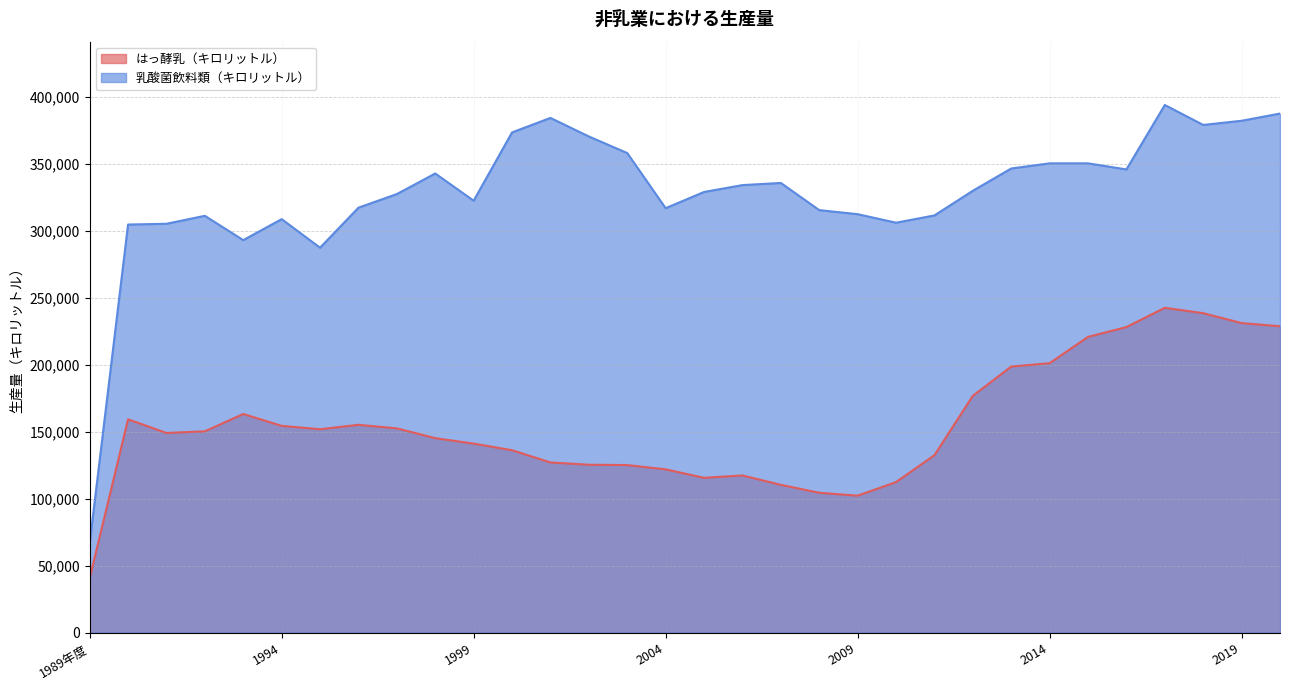

True or false: 乳酸菌飲料類（キロリットル） and はっ酵乳（キロリットル） intersect in this chart.

False